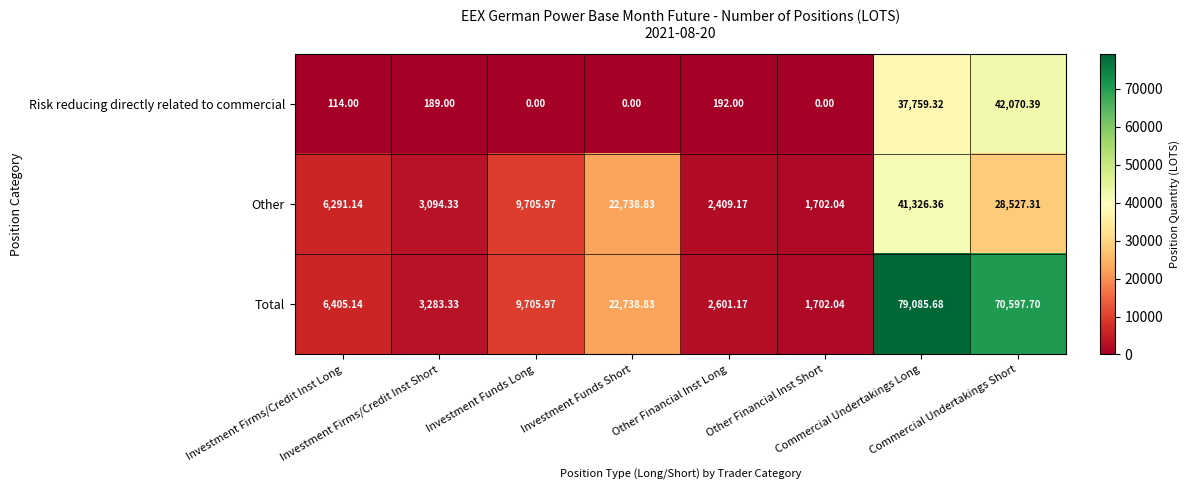

Rank the series by their maximum value, from highest to lowest.

Total, Risk reducing directly related to commercial, Other